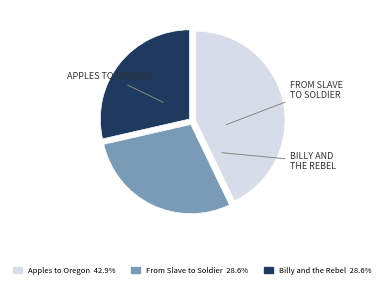

Is there a majority slice in this chart?

No